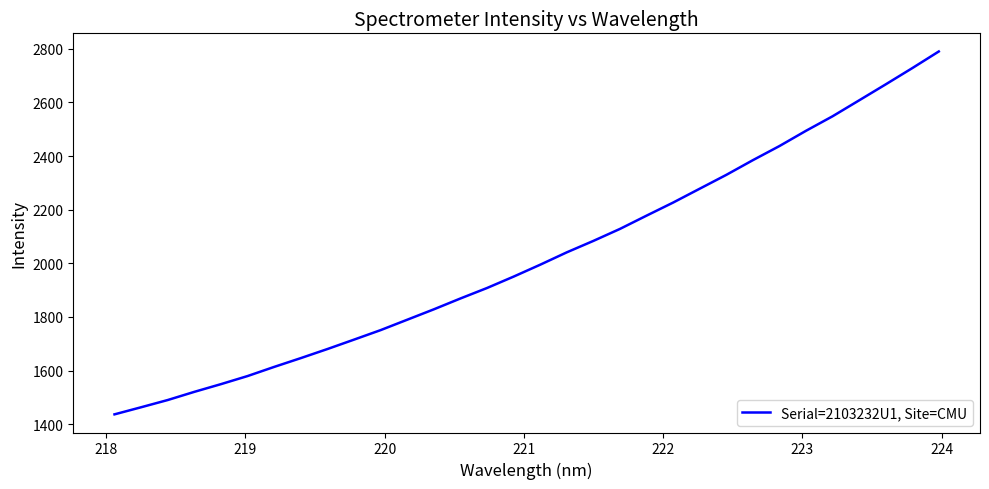

What is the minimum value shown in the chart?

1436.8